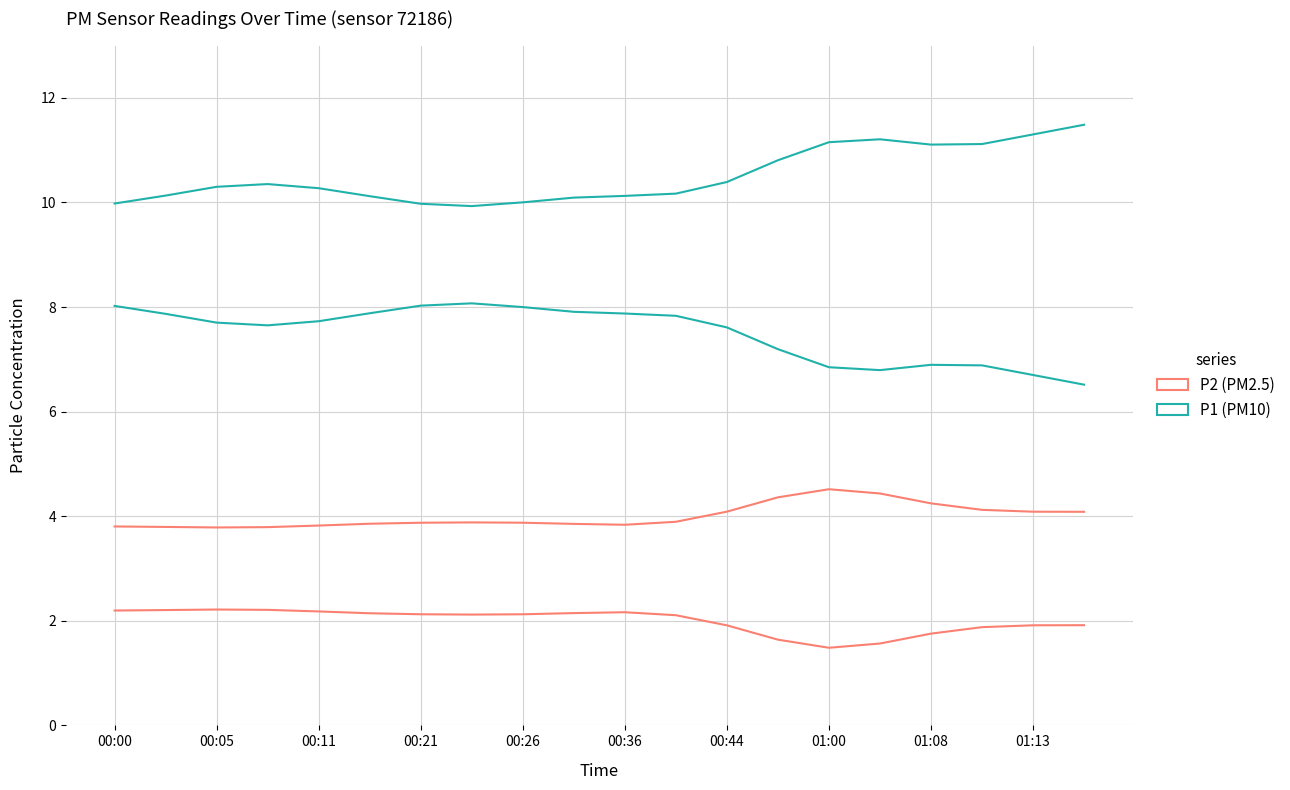

Is this an area chart (filled region under the line)?

No